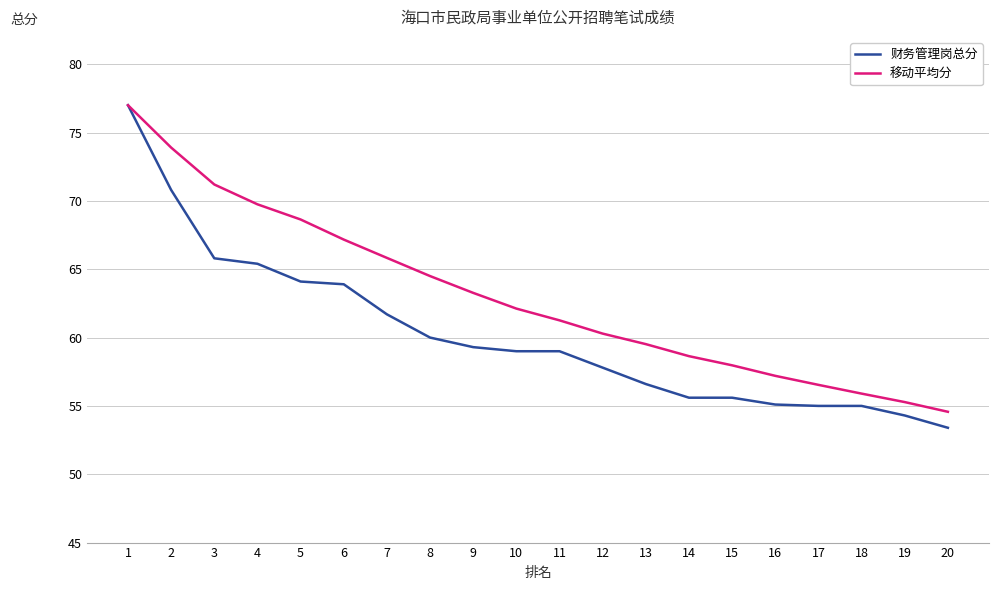

What is the lowest value of the 财务管理岗总分 series?

53.4